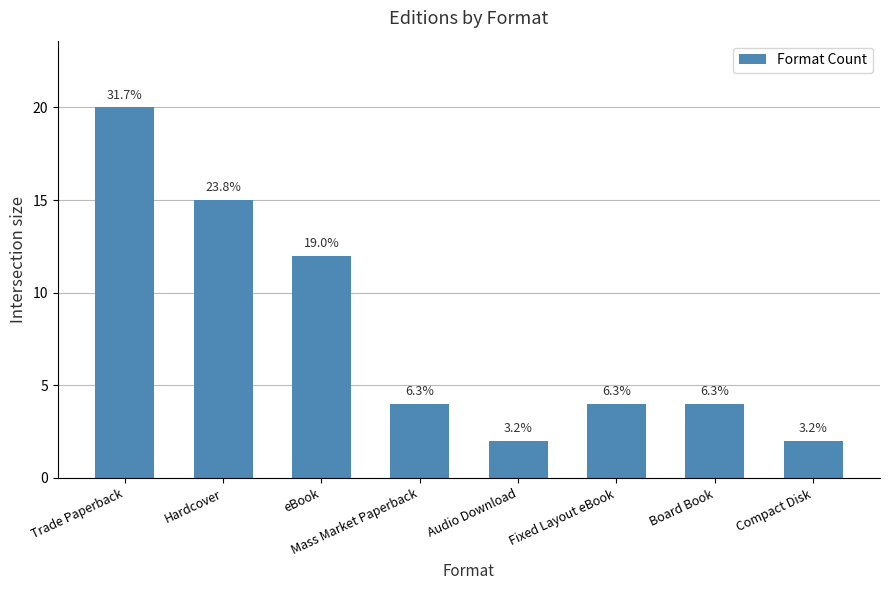

The value at Hardcover is 15. True or false?

True